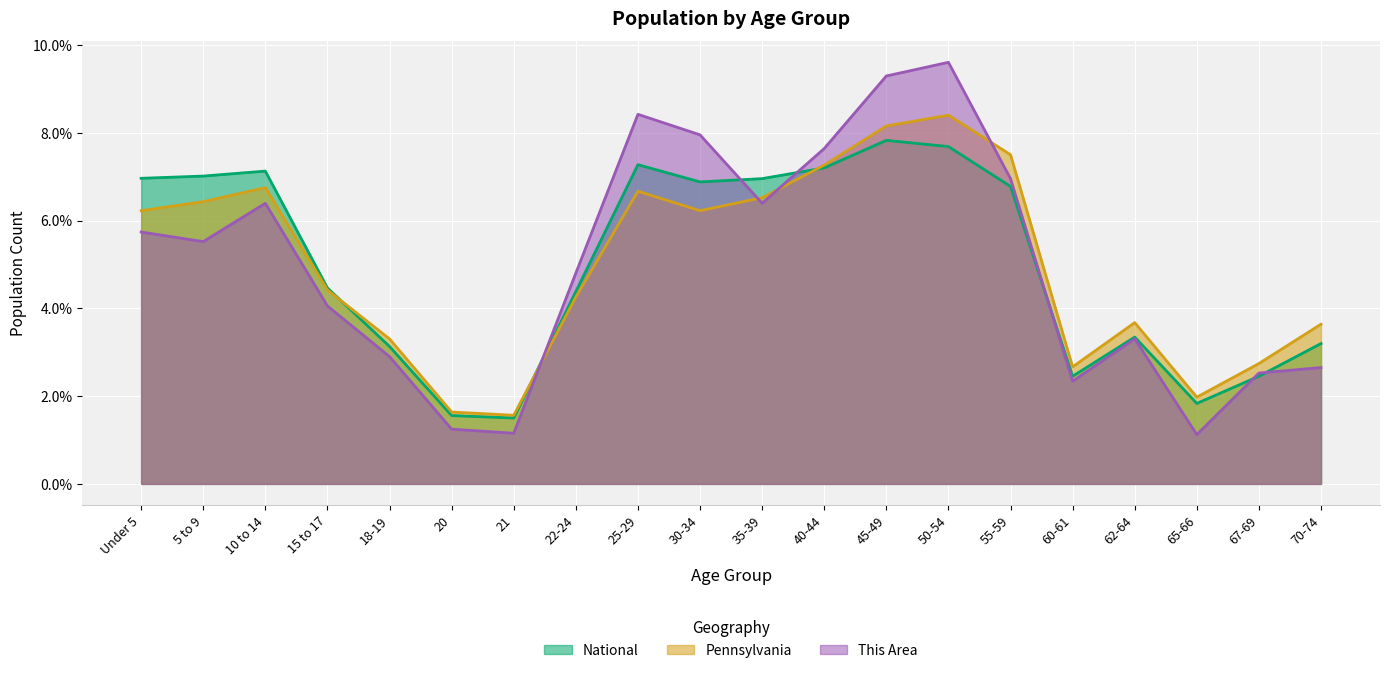

What is the minimum value for National?

1.5